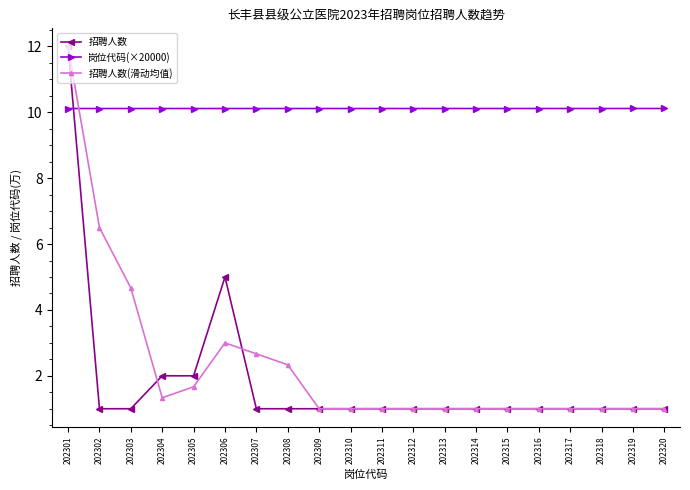

True or false: 岗位代码(×20000) has a value of 3.0 at 202317.

False